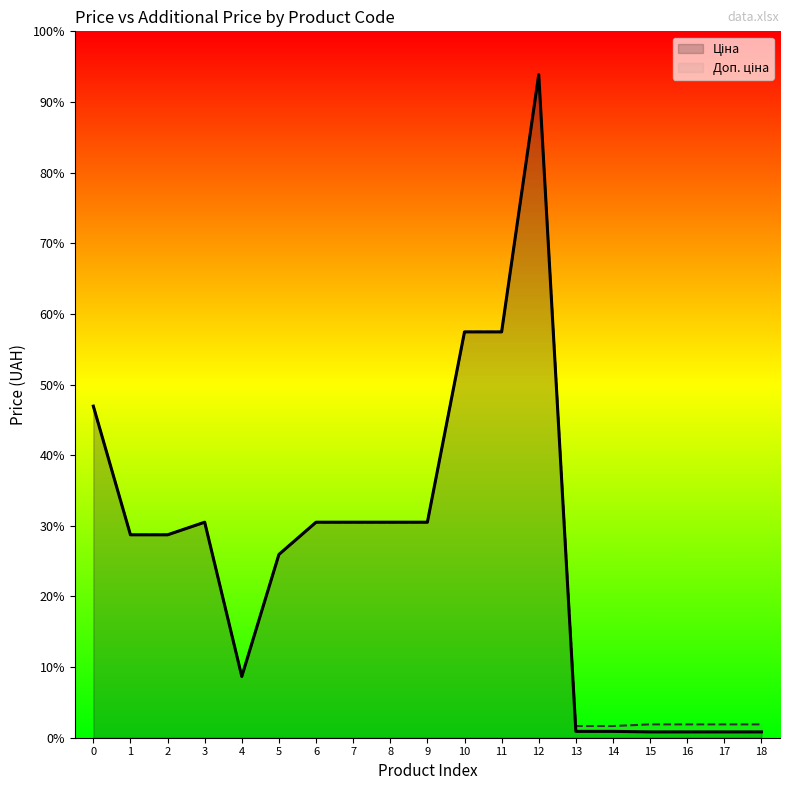

Between 4 and 14, which series saw the biggest shift?

Ціна